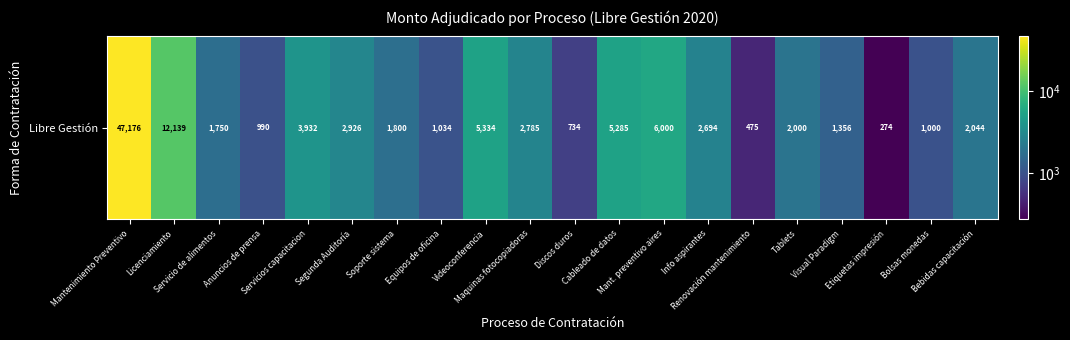

Rank the categories by value from highest to lowest.

Mantenimiento Preventivo, Licenciamiento, Mant. preventivo aires, Videoconferencia, Cableado de datos, Servicios capacitacion, Segunda Auditoría, Maquinas fotocopiadoras, Info aspirantes, Bebidas capacitación, Tablets, Soporte sistema, Servicio de alimentos, Visual Paradigm, Equipos de oficina, Bolsas monedas, Anuncios de prensa, Discos duros, Renovación mantenimiento, Etiquetas impresión